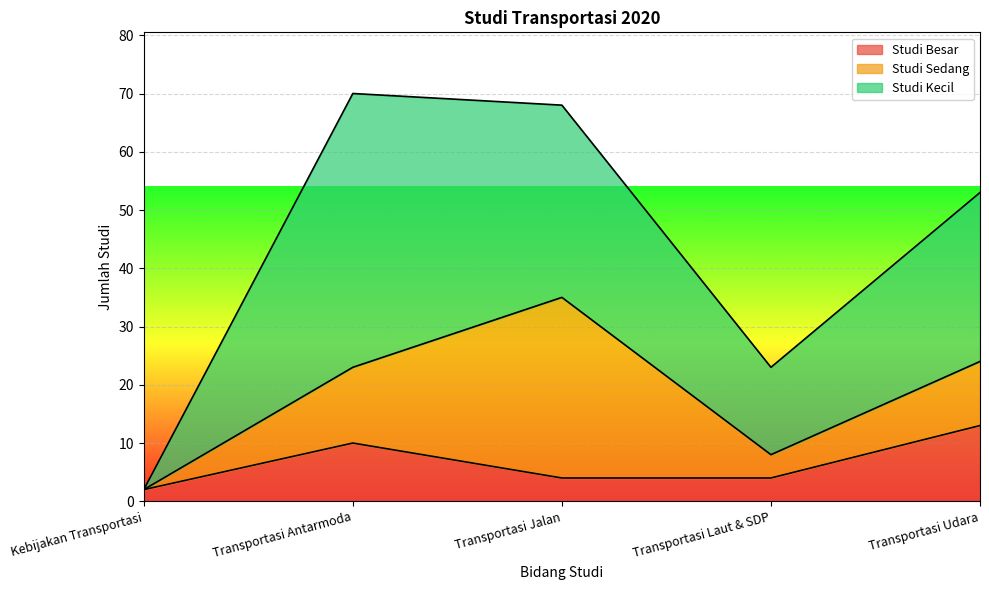

True or false: Studi Kecil has more than 0 points higher than both neighbors.

True